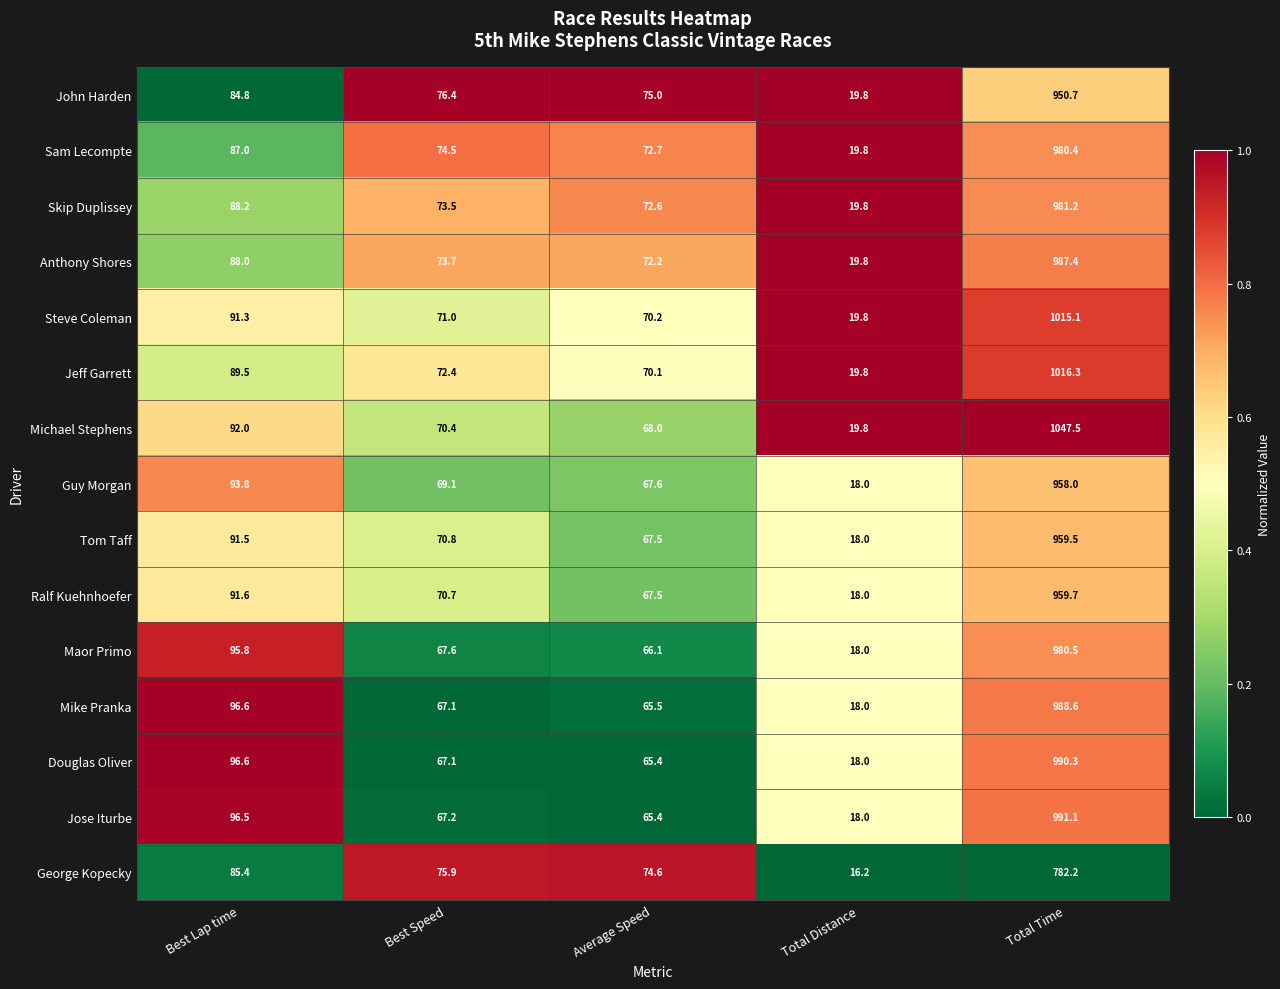

How many series are shown in this chart?

15